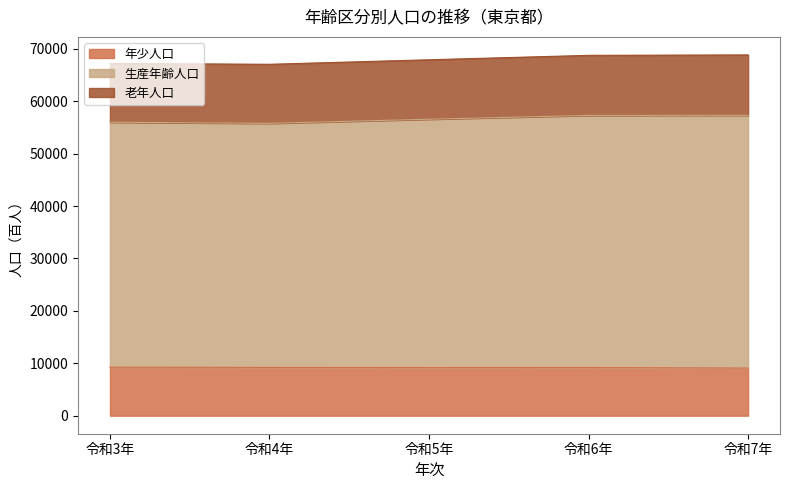

What is the difference between the maximum and second lowest values in the 生産年齢人口 series?

1619